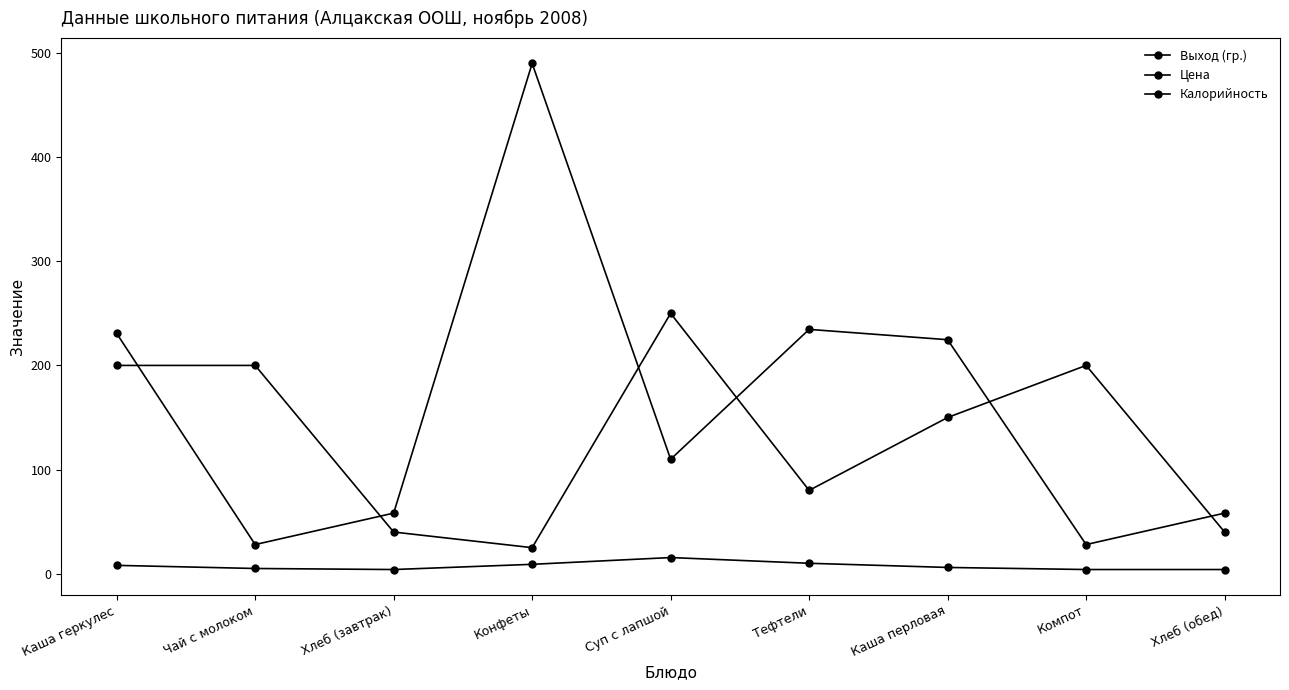

True or false: Выход (гр.) has more than 0 points higher than both neighbors.

True